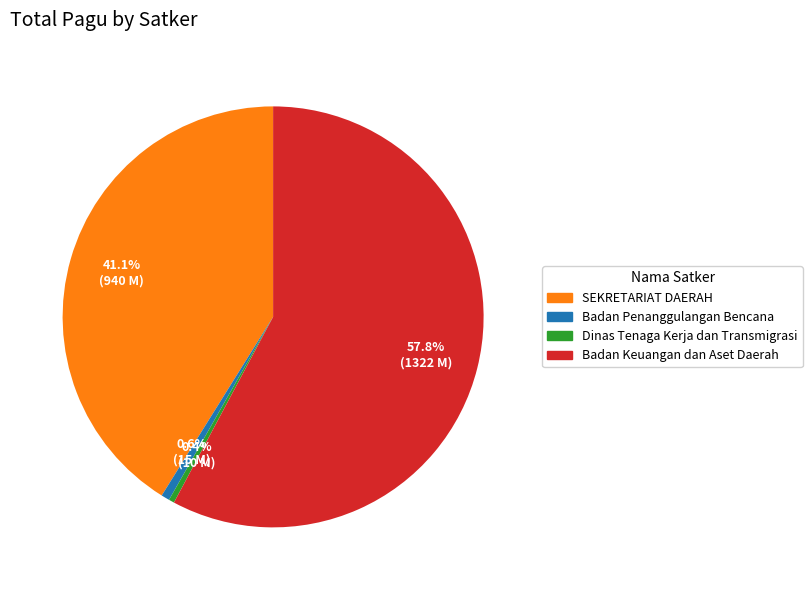

Which has a higher value, SEKRETARIAT DAERAH or Dinas Tenaga Kerja dan Transmigrasi?

SEKRETARIAT DAERAH